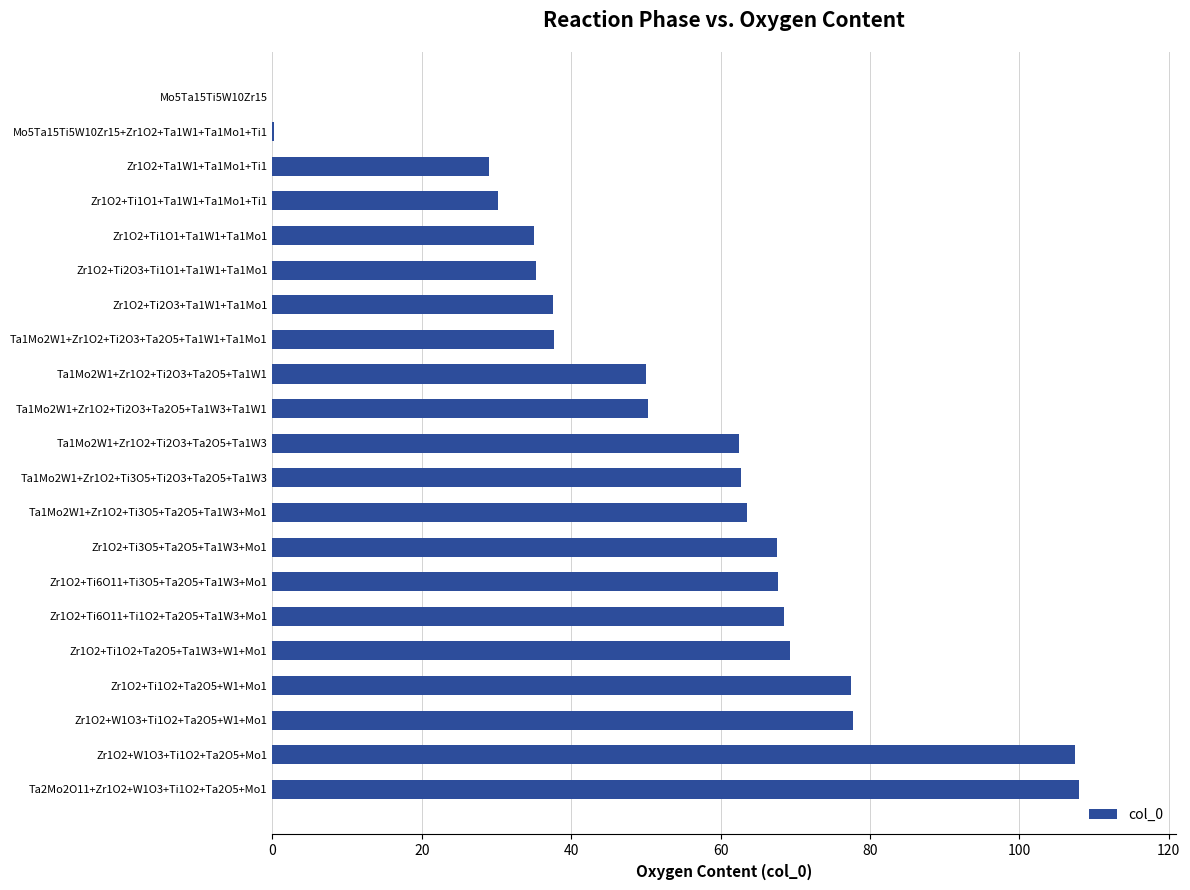

Approximately how many times larger is the value at Ta1Mo2W1+Zr1O2+Ti2O3+Ta2O5+Ta1W1+Ta1Mo1 compared to Zr1O2+Ti1O1+Ta1W1+Ta1Mo1?

1.1